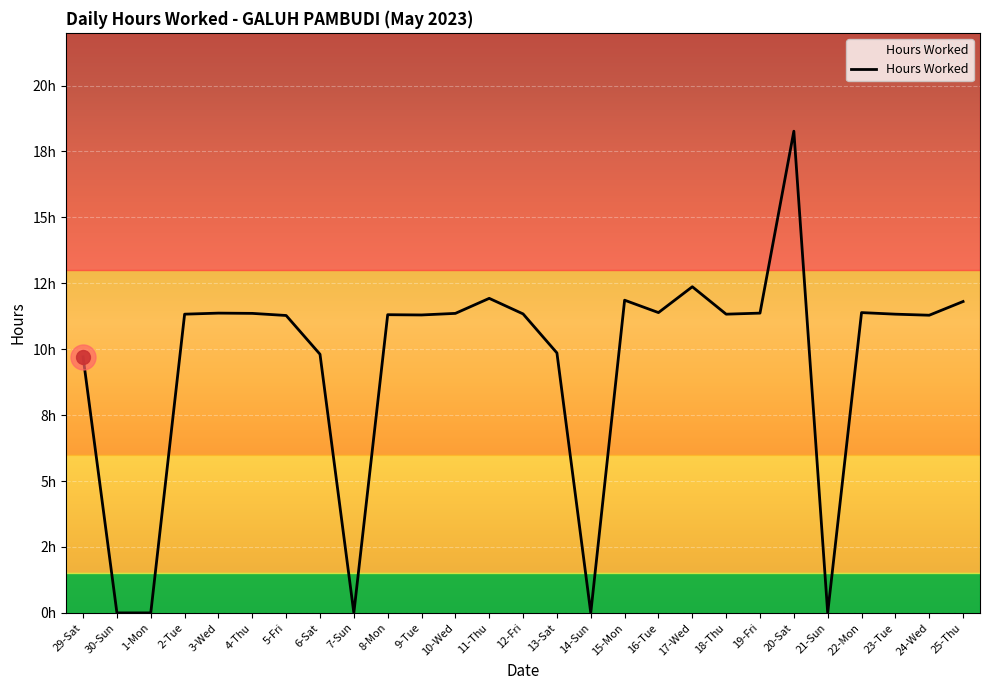

How many interior local peaks (higher than both neighbors) does the data have?

7